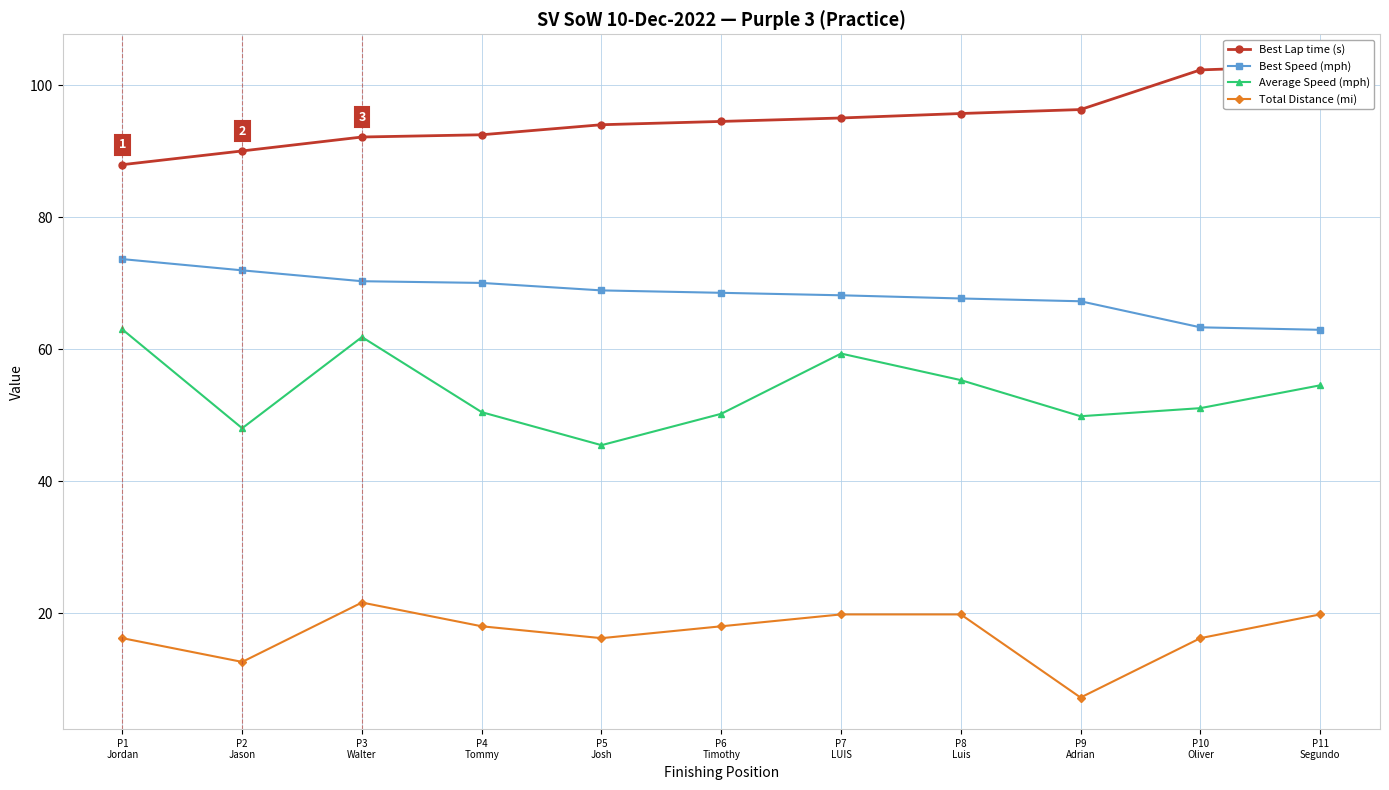

Is it true that Best Lap time (s) equals 94.5 at P6
Timothy?

True